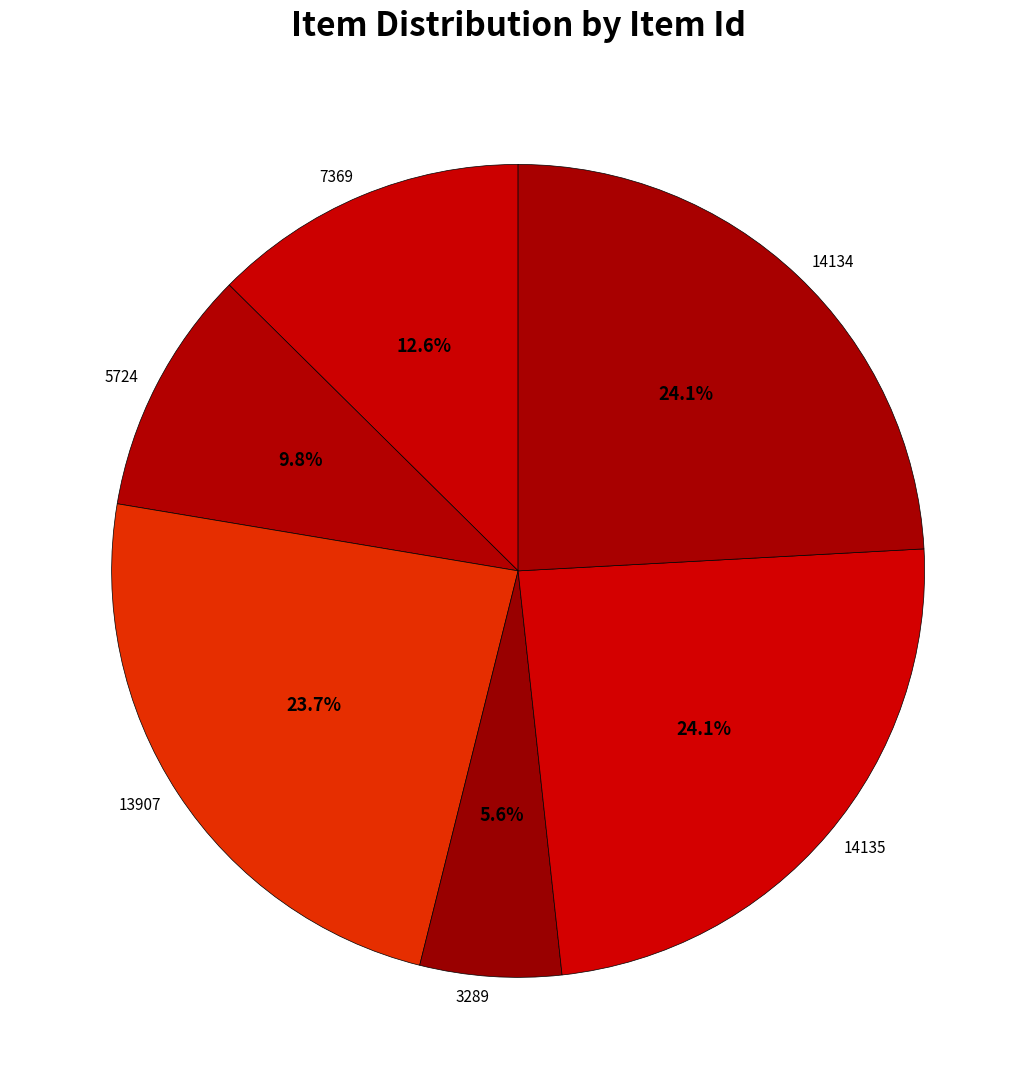

Which category has the smallest portion of the pie?

3289